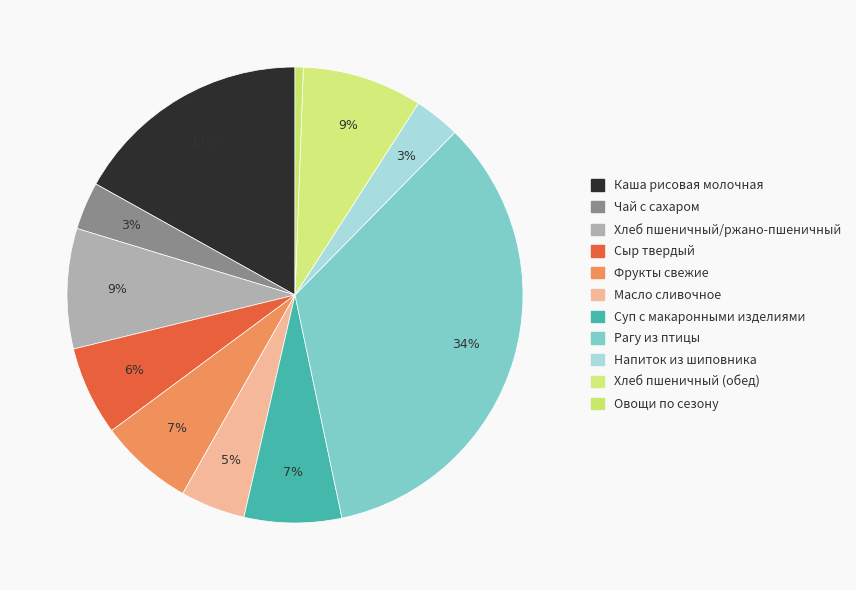

How many segments does this pie chart have?

11